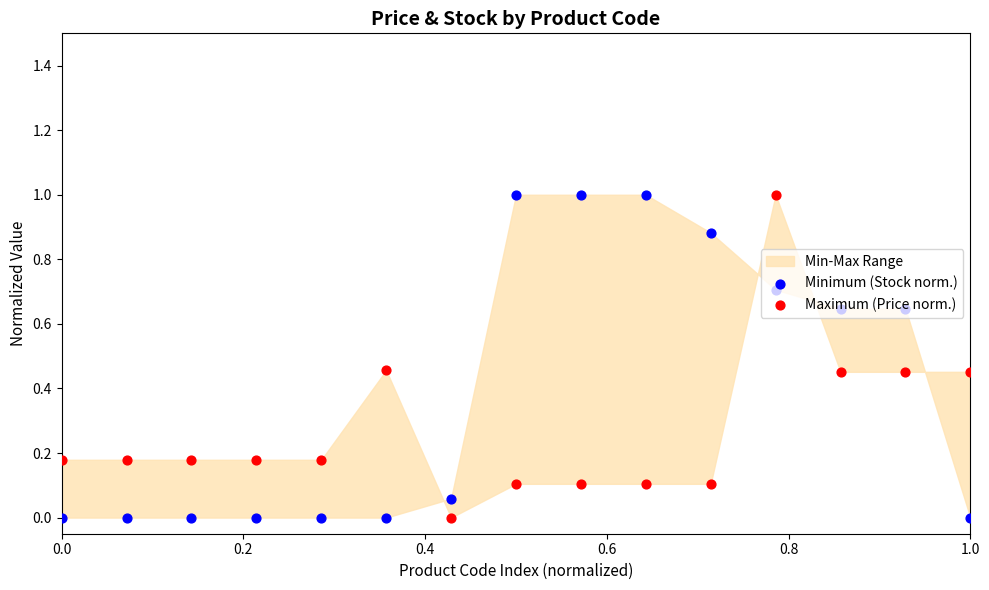

At how many categories does at least one series exceed 0?

15